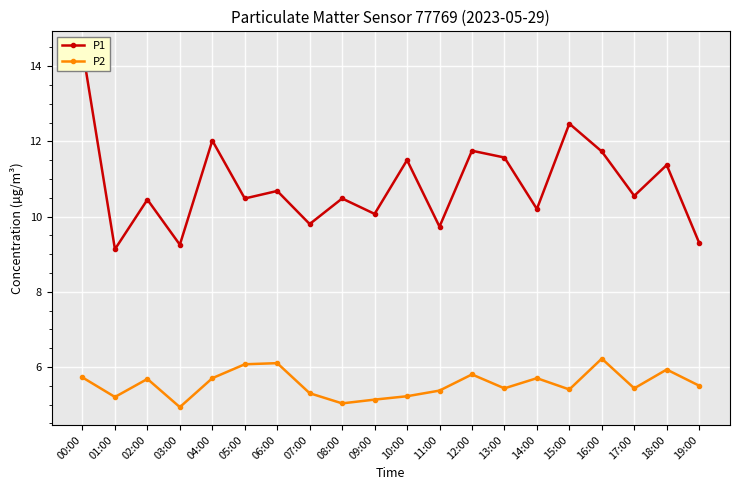

At which category is the sum across all series the highest?

00:00